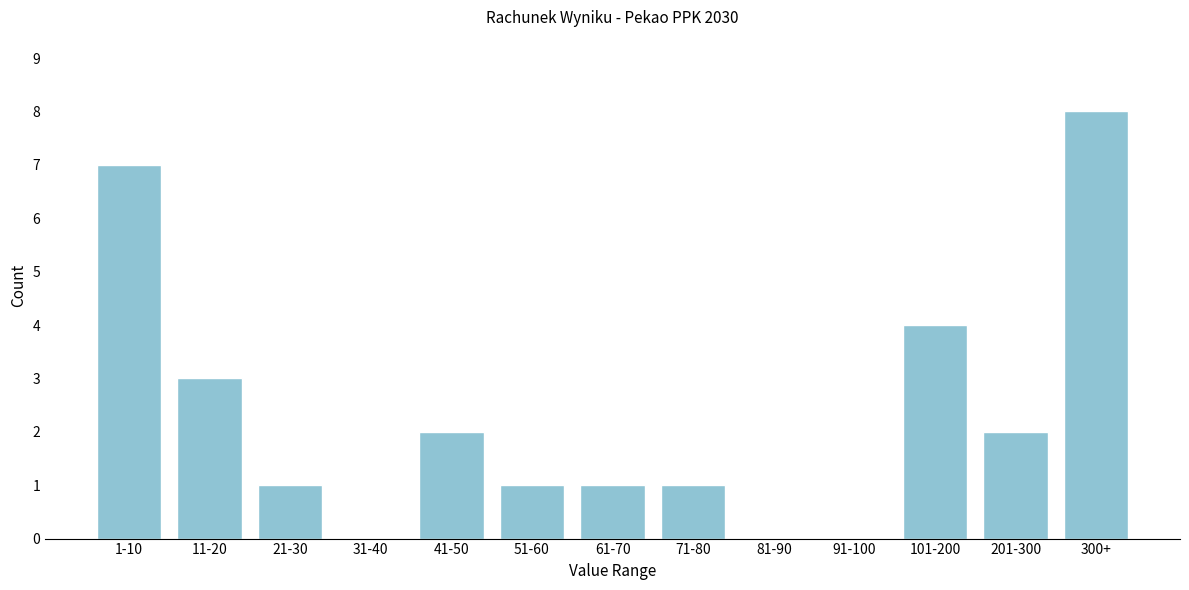

Reading left to right, extract all data points from this chart.

1-10=7	11-20=3	21-30=1	31-40=0	41-50=2	51-60=1	61-70=1	71-80=1	81-90=0	91-100=0	101-200=4	201-300=2	300+=8